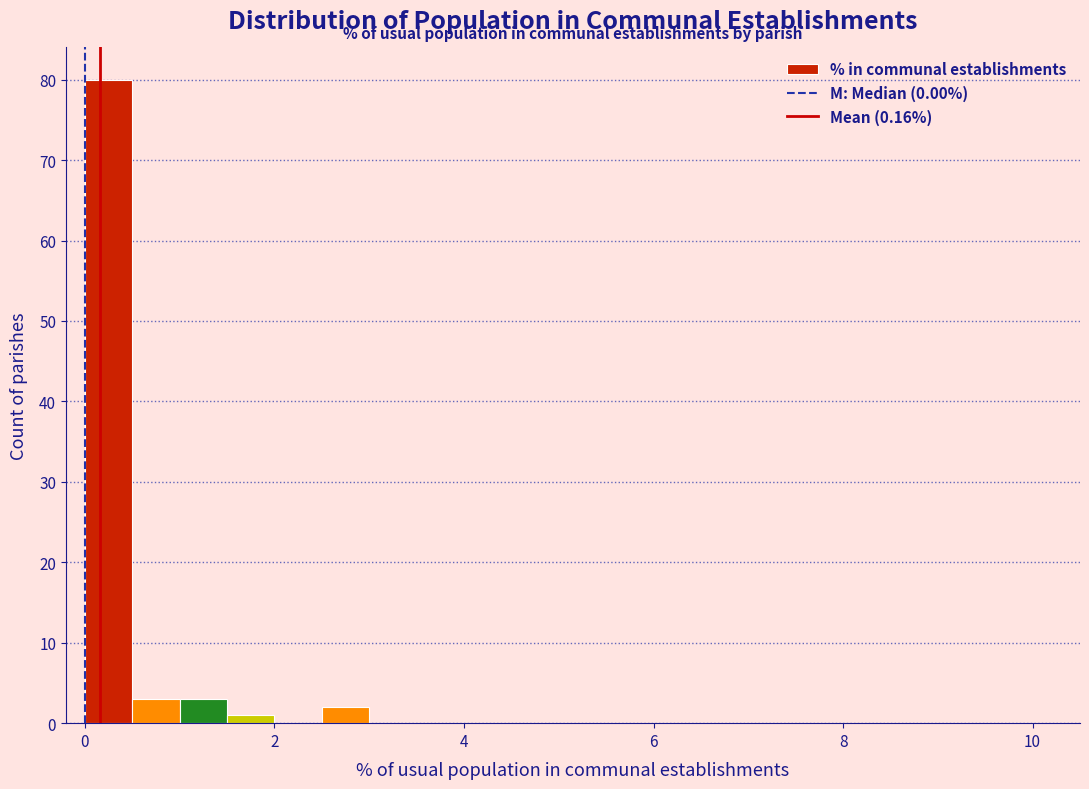

Around what value on the x-axis is the tallest bar? Give the approximate position of its centre, as read against the axis.

0.2